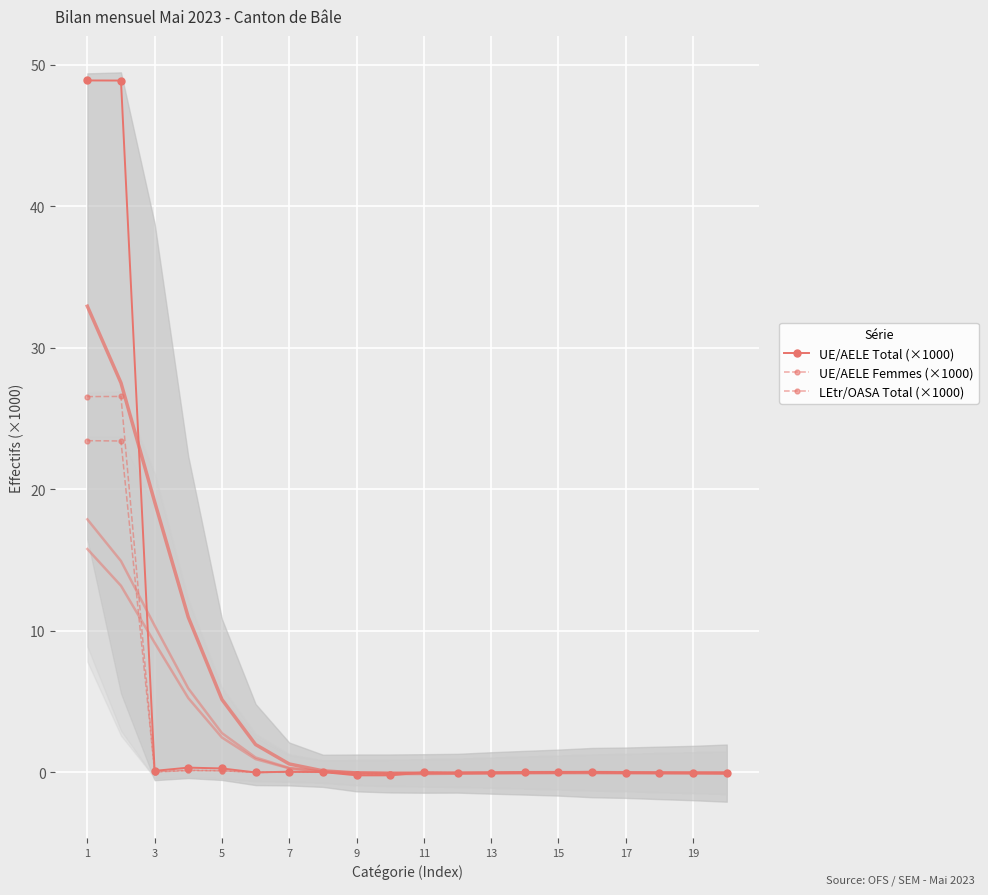

Where do LEtr/OASA Total (×1000) and UE/AELE Total (×1000) first cross each other?

9 and 11